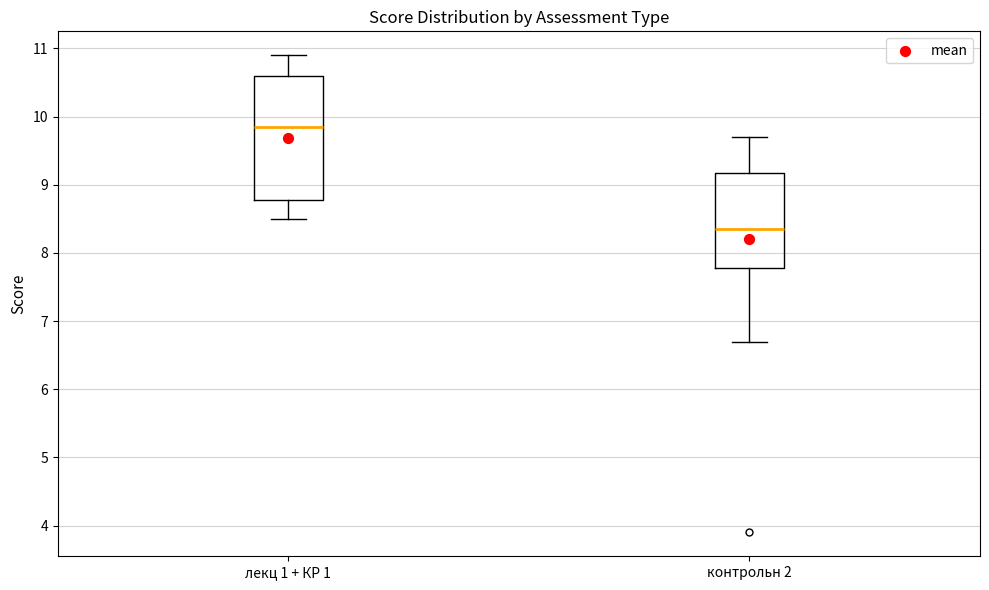

Which box has the lowest median line?

контрольн 2